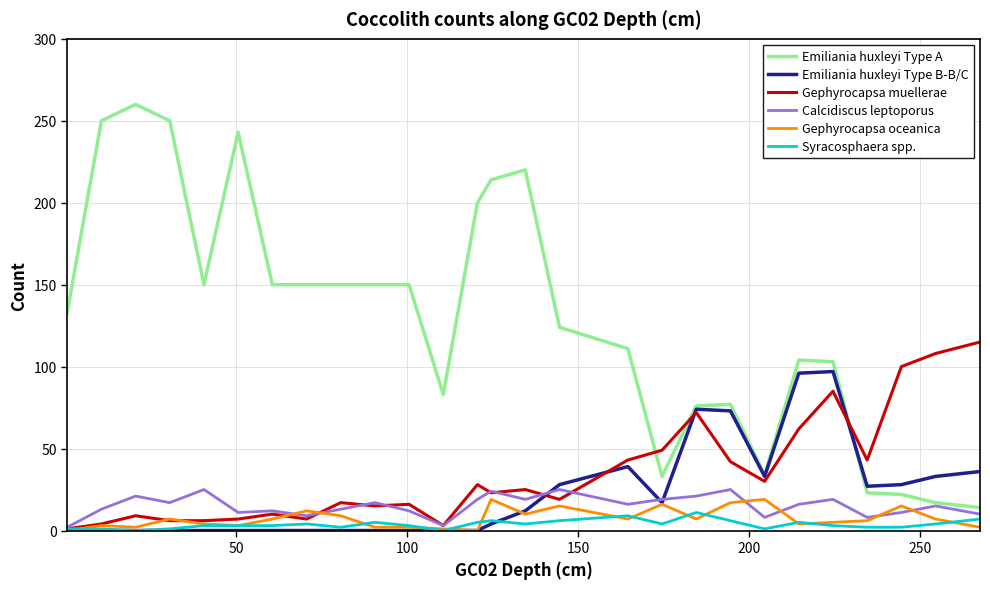

Which series has the largest total across all categories?

Emiliania huxleyi Type A